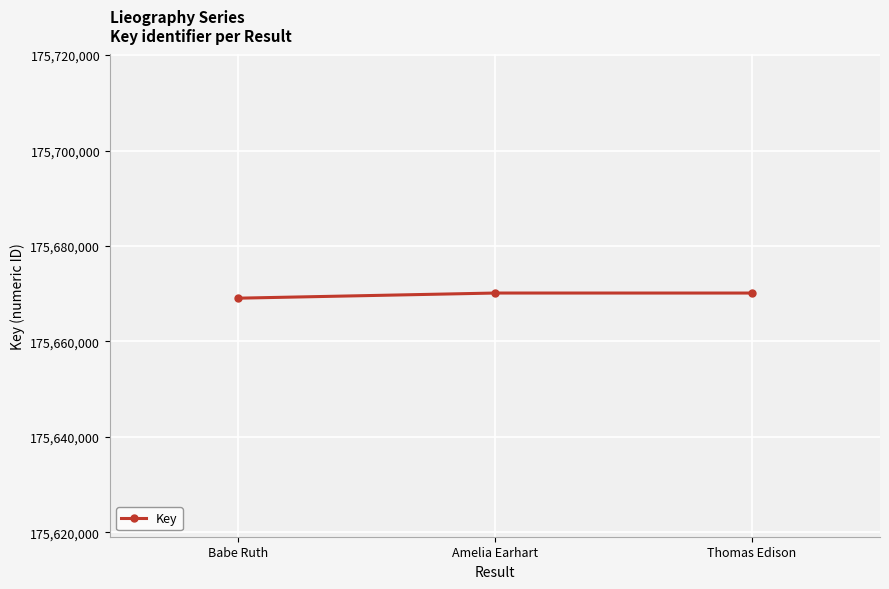

Where does the data first go above 175670122?

Amelia Earhart